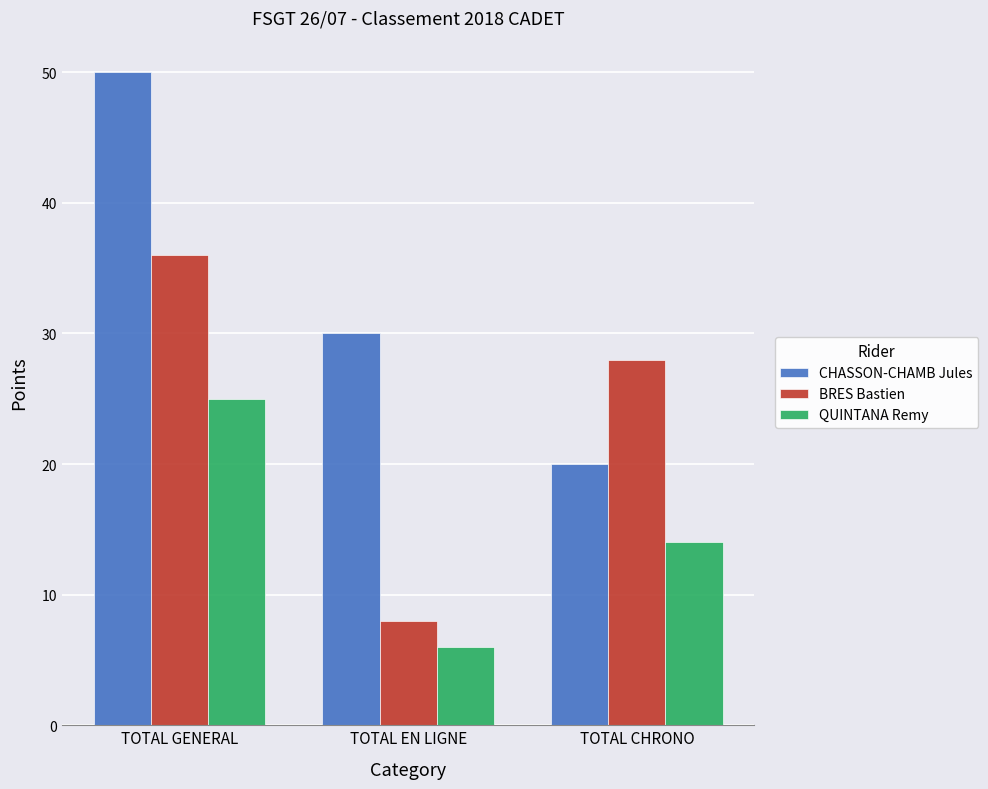

List the labels in order of CHASSON-CHAMB Jules value, largest first.

TOTAL GENERAL, TOTAL EN LIGNE, TOTAL CHRONO